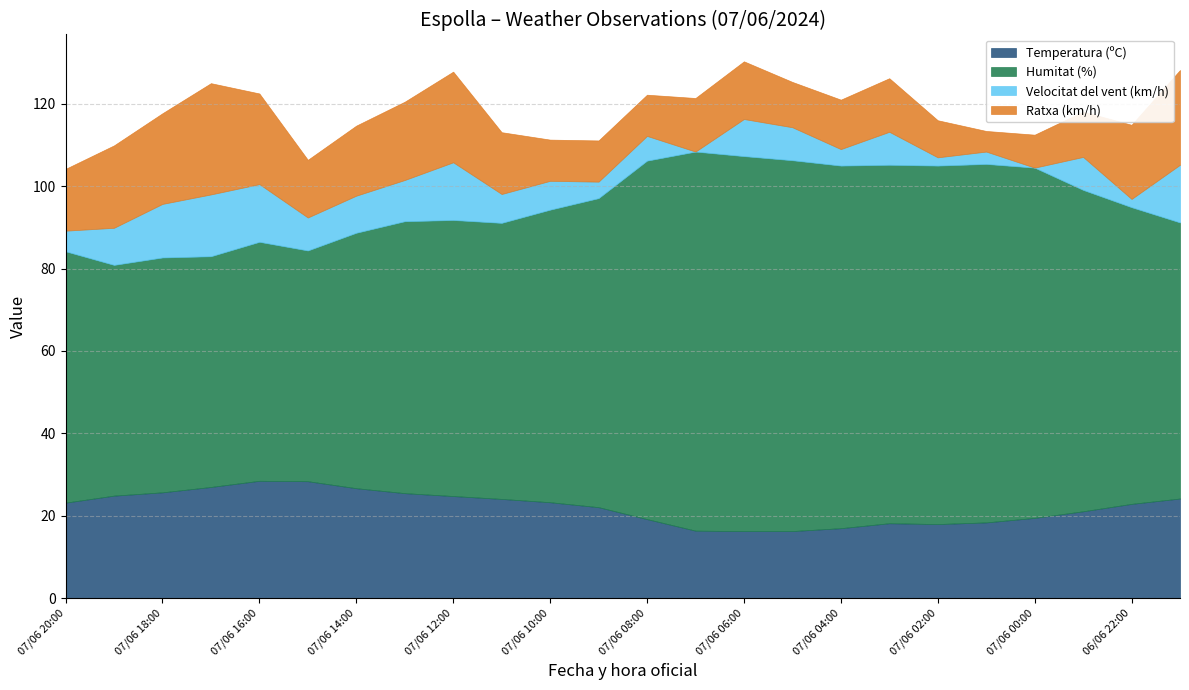

The value of Humitat (%) at 07/06 04:00 is 88.0. True or false?

True